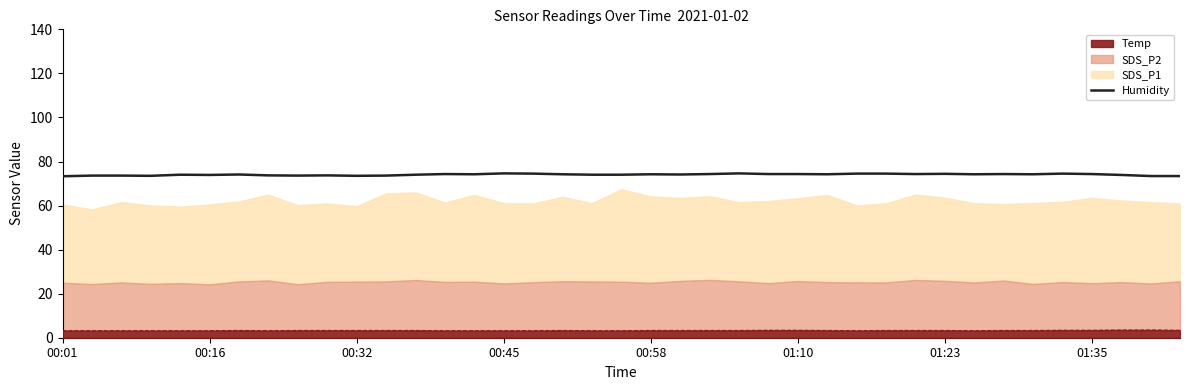

What position from the right is 13?

26